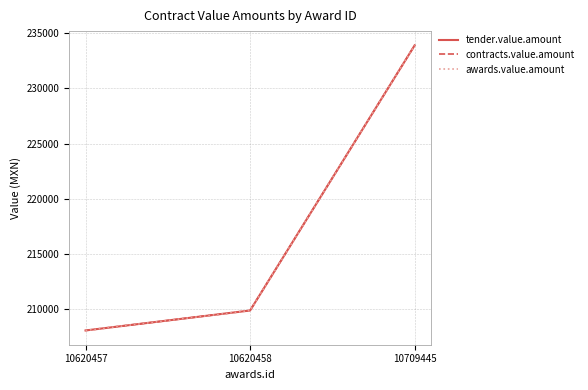

What is the average value of the awards.value.amount series?

217286.5